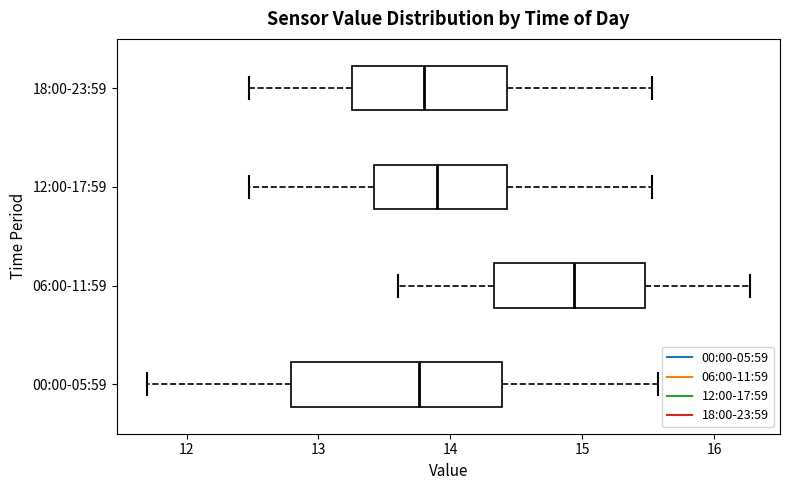

Reading bottom to top, transcribe this box plot: for each box, give where its median line is, the range the box spans, and where its two whiskers end, as read against the x-axis. The values are not printed on the chart, so give them approximately, as read against the axis.

00:00-05:59: median 13.8, box 12.8 to 14.4, whiskers 11.7 to 15.6
06:00-11:59: median 14.9, box 14.3 to 15.5, whiskers 13.6 to 16.3
12:00-17:59: median 13.9, box 13.4 to 14.4, whiskers 12.5 to 15.5
18:00-23:59: median 13.8, box 13.3 to 14.4, whiskers 12.5 to 15.5